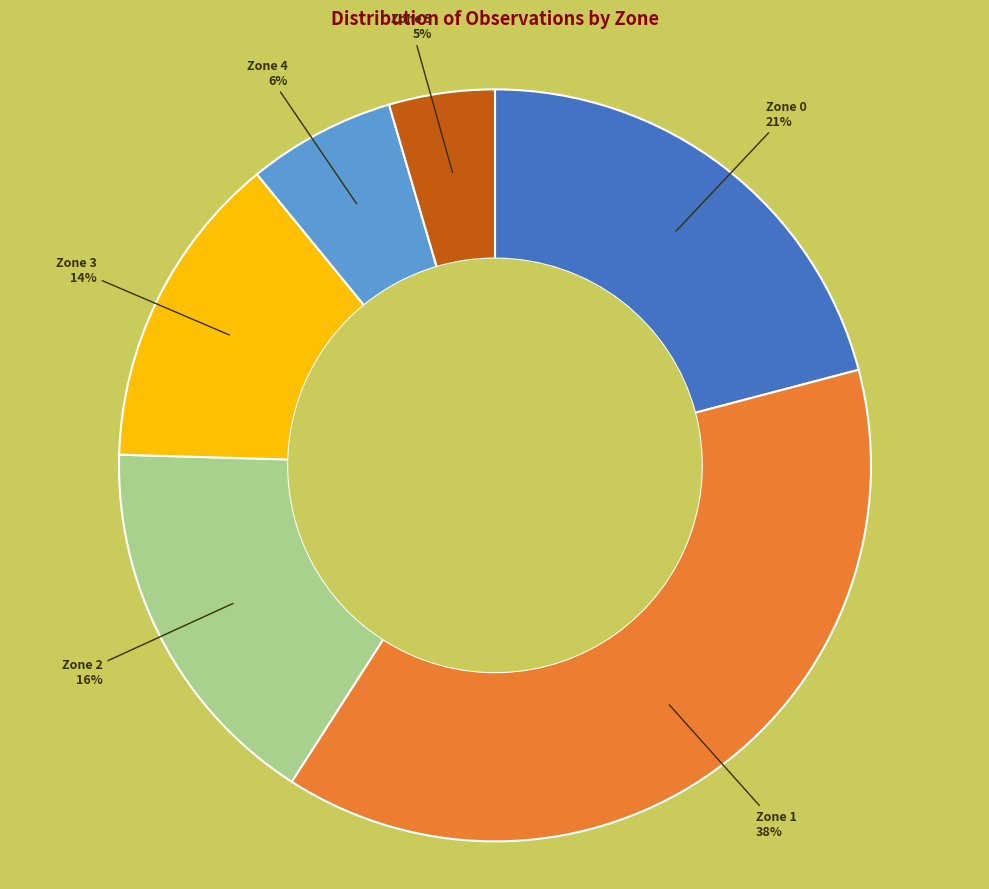

How many segments does this pie chart have?

6